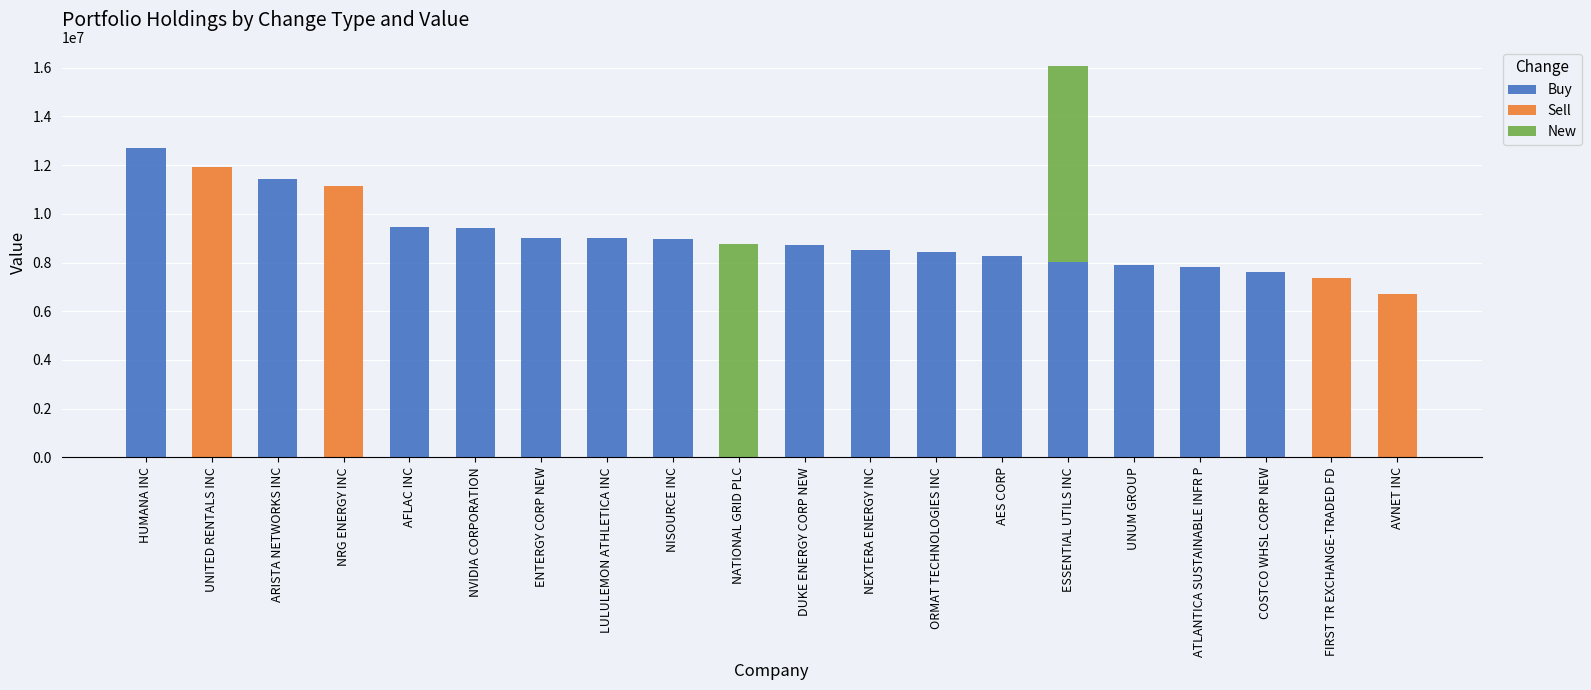

At which category is the sum across all series the highest?

ESSENTIAL UTILS INC